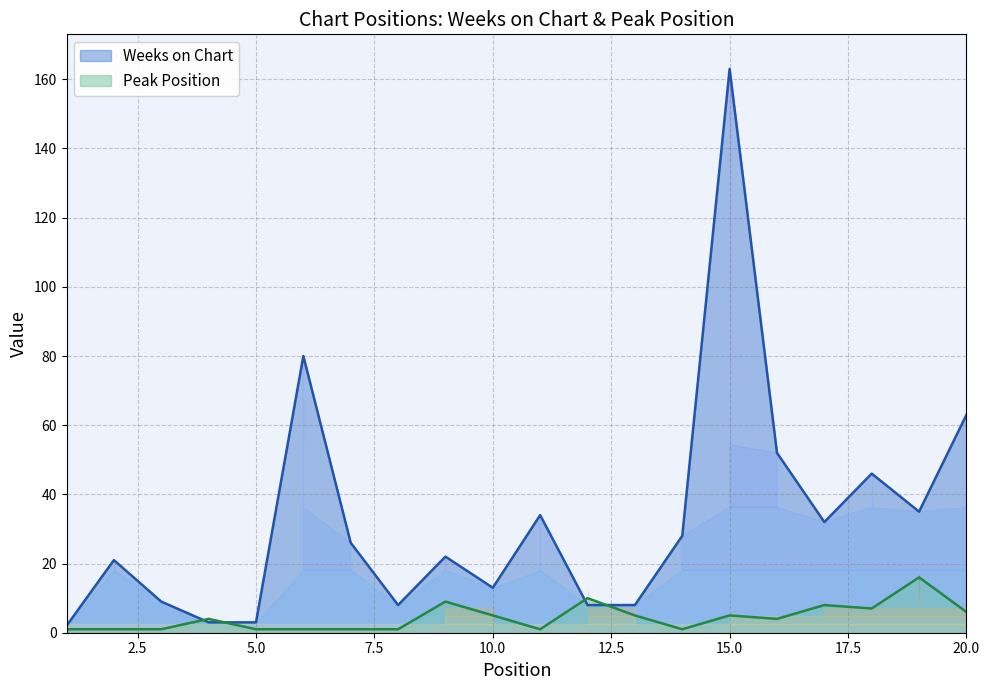

The Peak Position series shows 16 at 19. True or false?

True